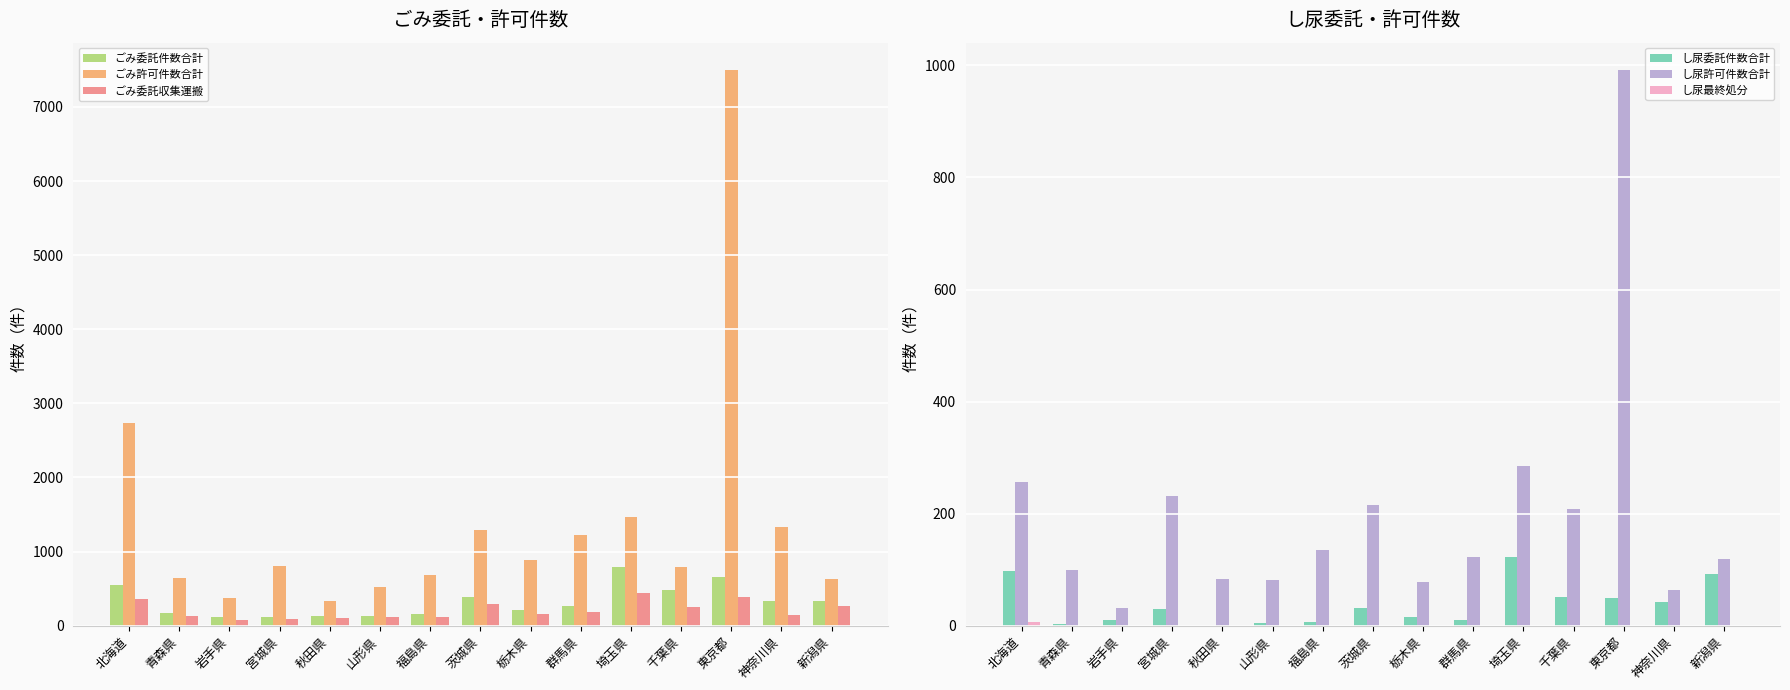

List the labels in order of し尿委託件数合計 value, smallest first.

秋田県, 青森県, 山形県, 福島県, 岩手県, 群馬県, 栃木県, 宮城県, 茨城県, 神奈川県, 東京都, 千葉県, 新潟県, 北海道, 埼玉県